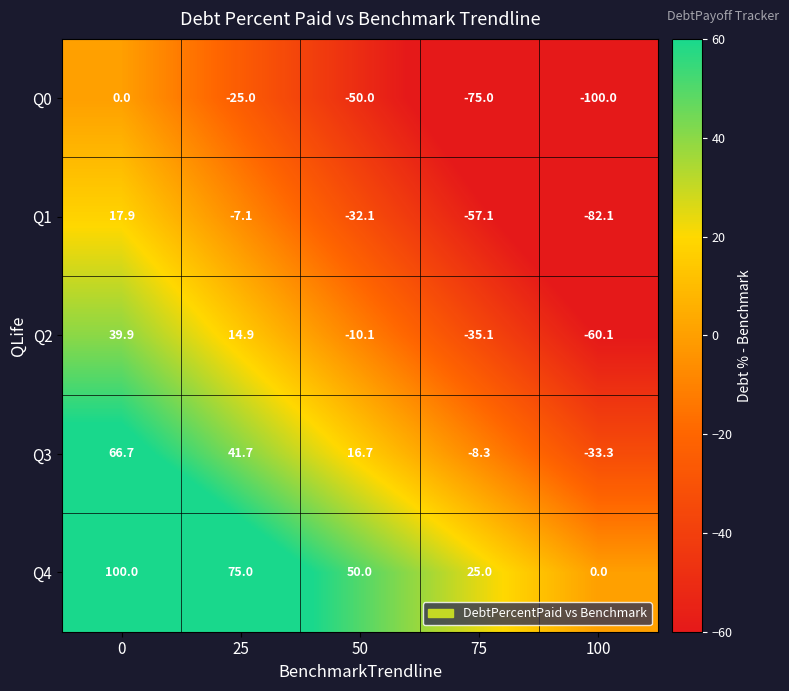

How many categories are shown in the chart?

5